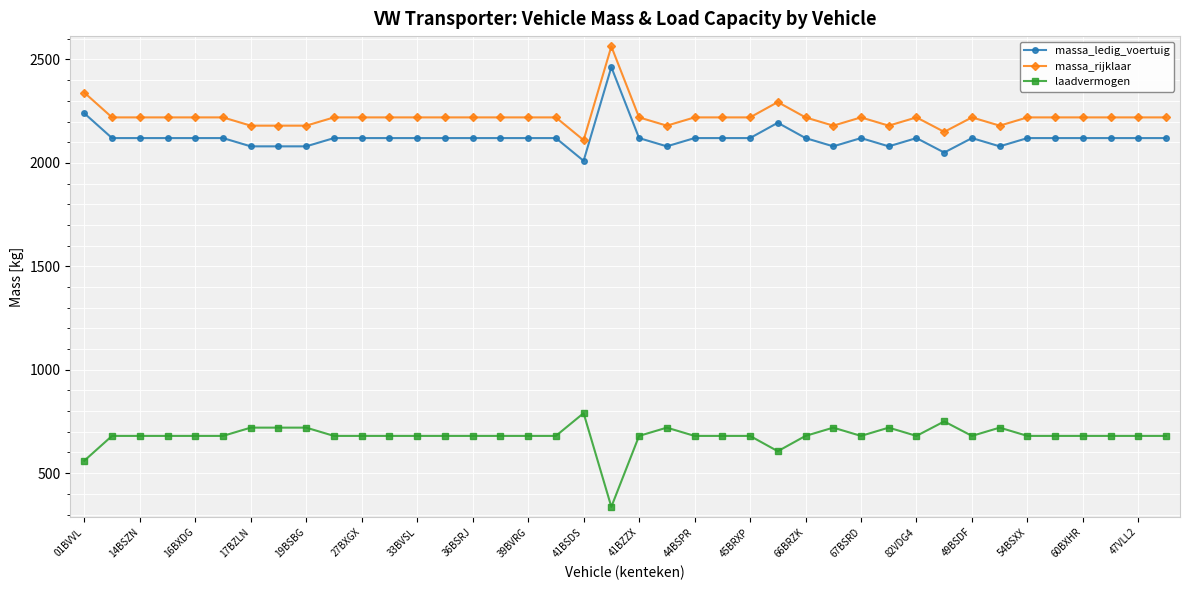

Reading left to right, what are all the values shown in this chart?

massa_ledig_voertuig: 2240	2120	2120	2120	2120	2120	2080	2080	2080	2120	2120	2120	2120	2120	2120	2120	2120	2120	2010	2463	2120	2080	2120	2120	2120	2194	2120	2080	2120	2080	2120	2050	2120	2080	2120	2120	2120	2120	2120	2120
massa_rijklaar: 2340	2220	2220	2220	2220	2220	2180	2180	2180	2220	2220	2220	2220	2220	2220	2220	2220	2220	2110	2563	2220	2180	2220	2220	2220	2294	2220	2180	2220	2180	2220	2150	2220	2180	2220	2220	2220	2220	2220	2220
laadvermogen: 560	680	680	680	680	680	720	720	720	680	680	680	680	680	680	680	680	680	790	337	680	720	680	680	680	606	680	720	680	720	680	750	680	720	680	680	680	680	680	680